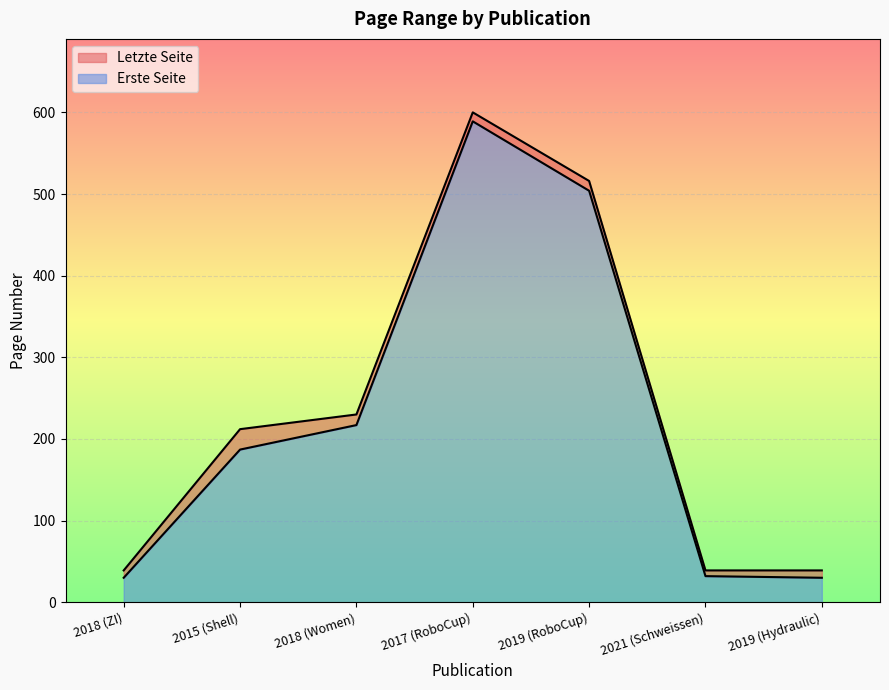

What is the sum of the Letzte Seite values at 2017 (RoboCup) and 2019 (Hydraulic)?

639